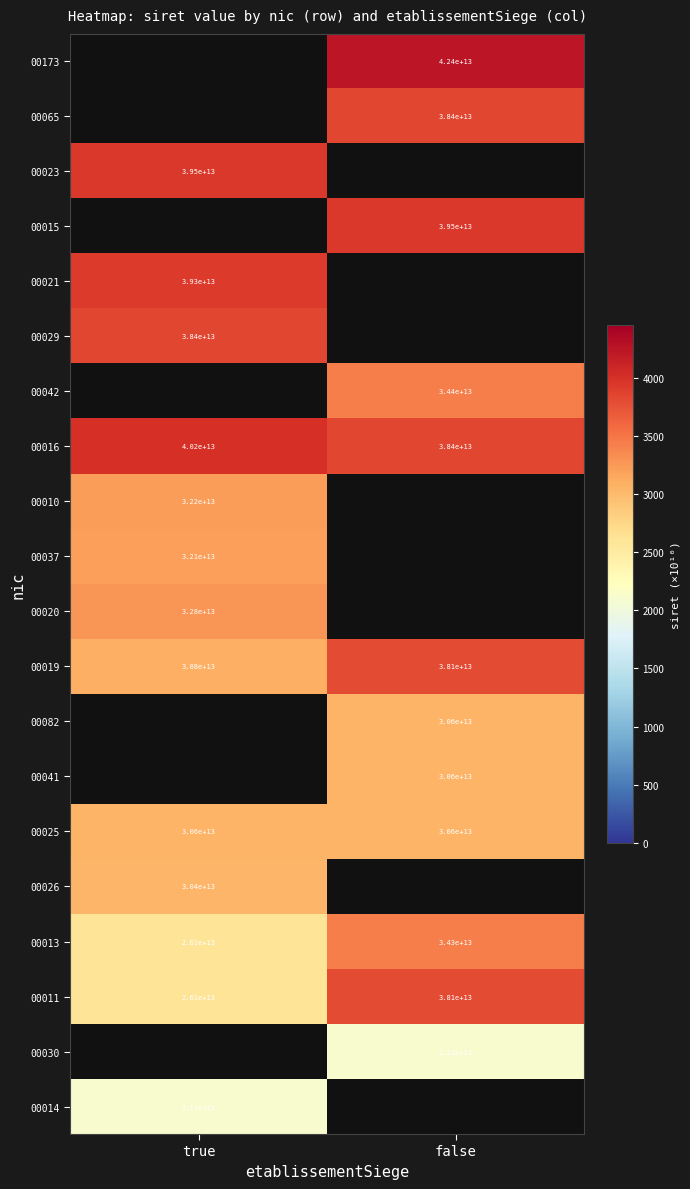

What is the total value across all series at true?

41954.6